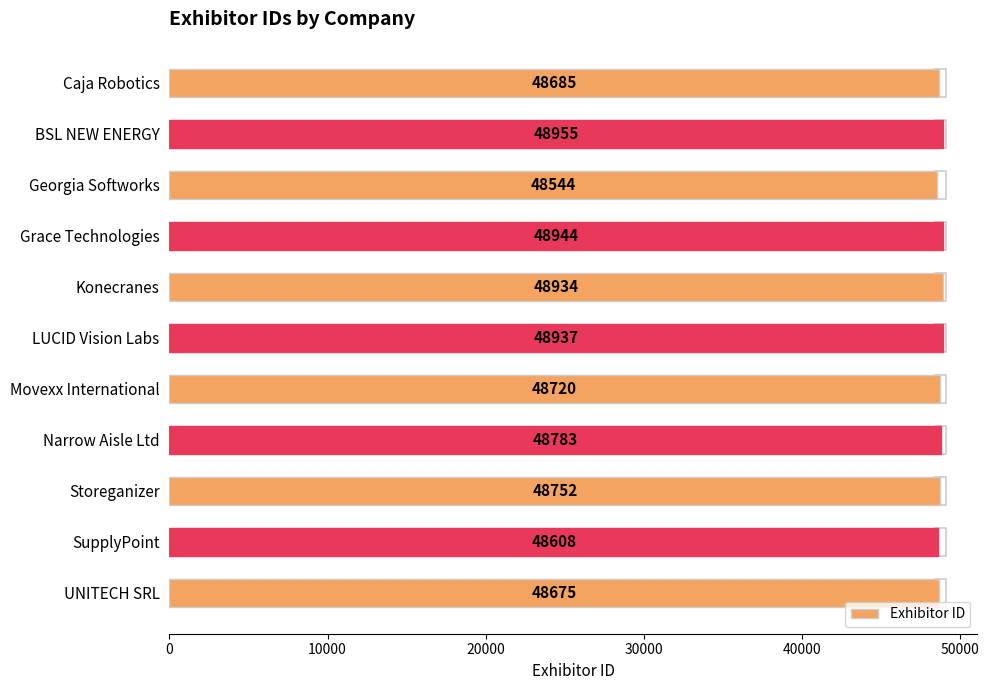

How many bars are there in total?

11